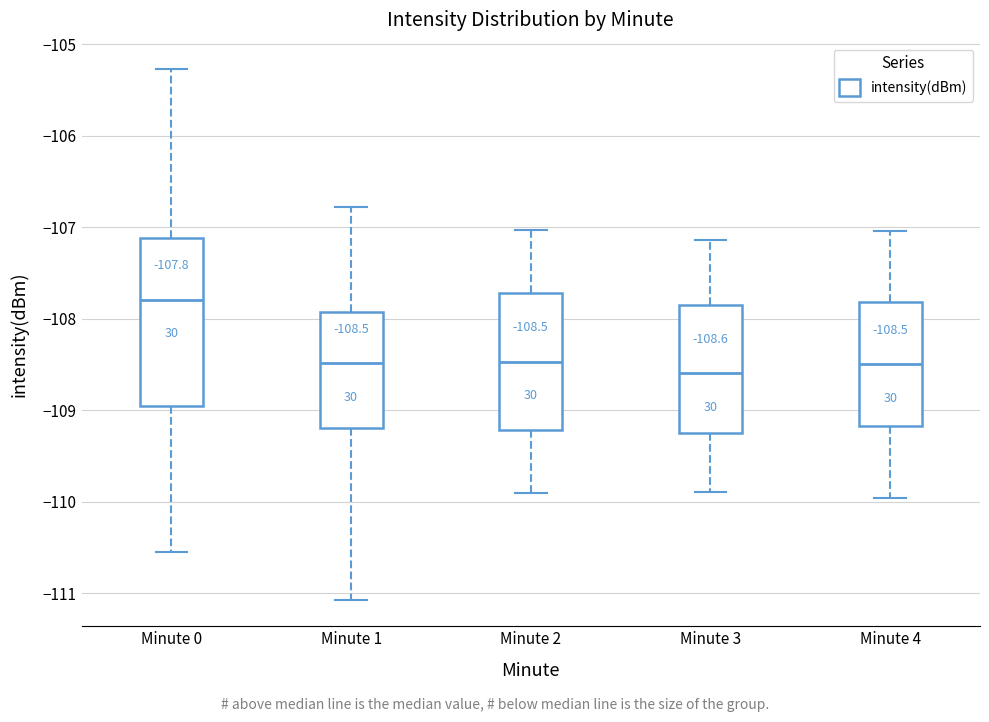

Which box is the tallest, from its lower edge to its upper edge?

Minute 0